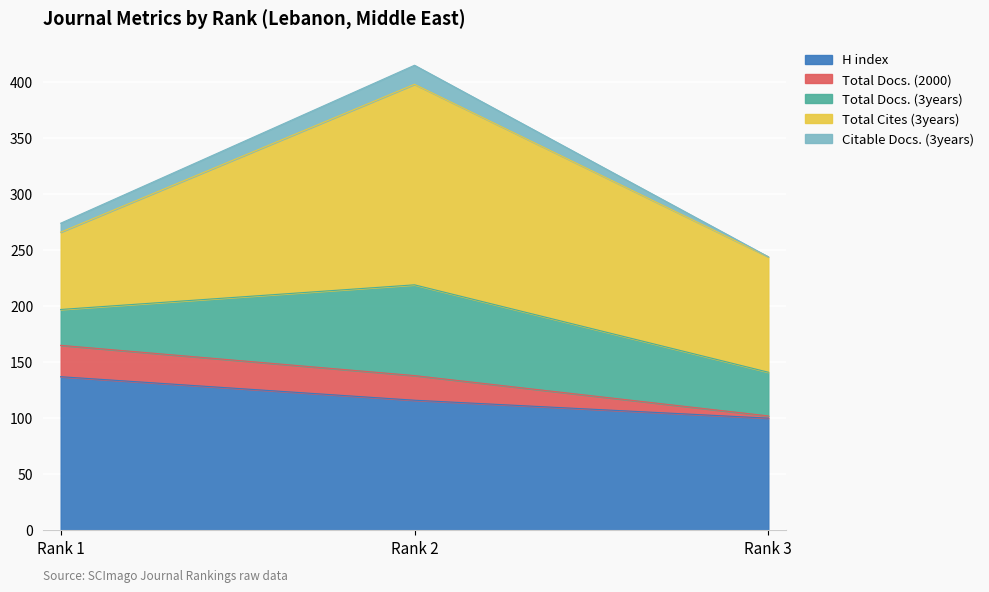

What is the average value of the Total Docs. (3years) series?

51